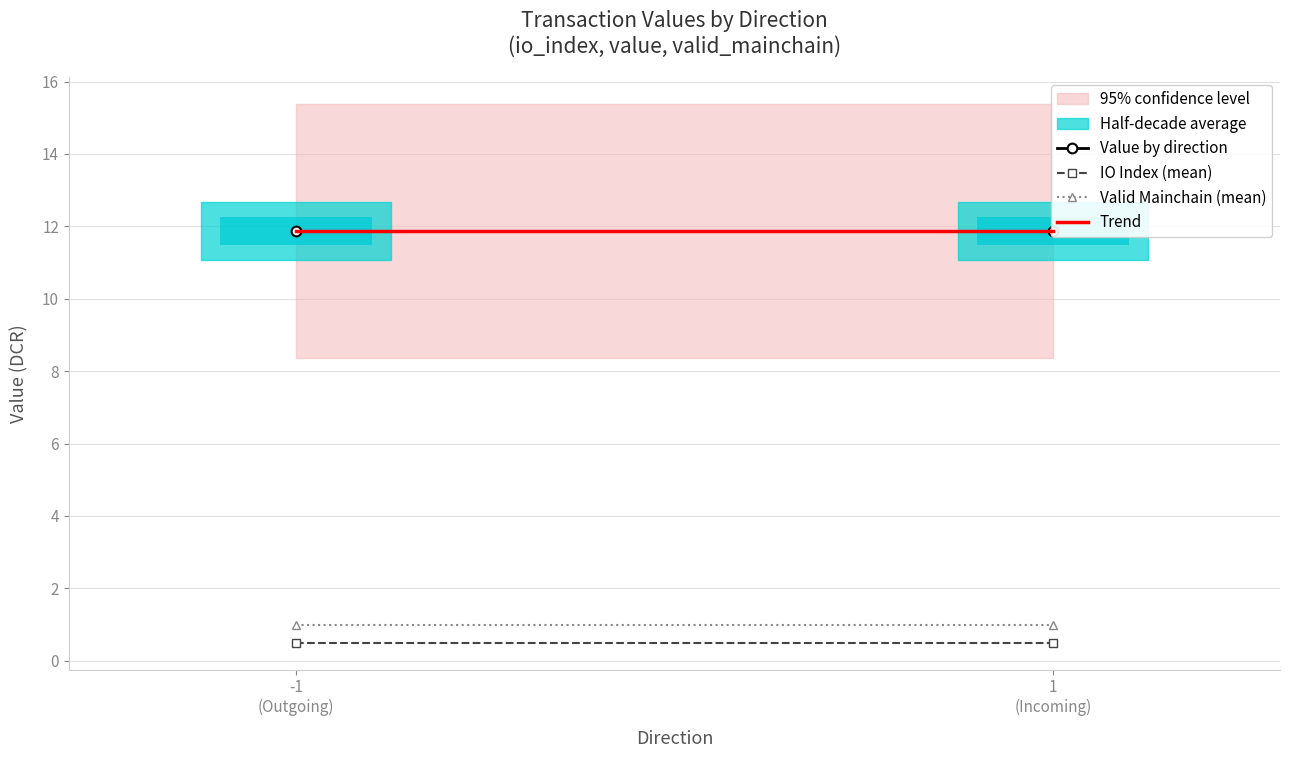

Is the value of Trend at -1
(Outgoing) greater than the value of Value by direction at 1
(Incoming)?

Yes